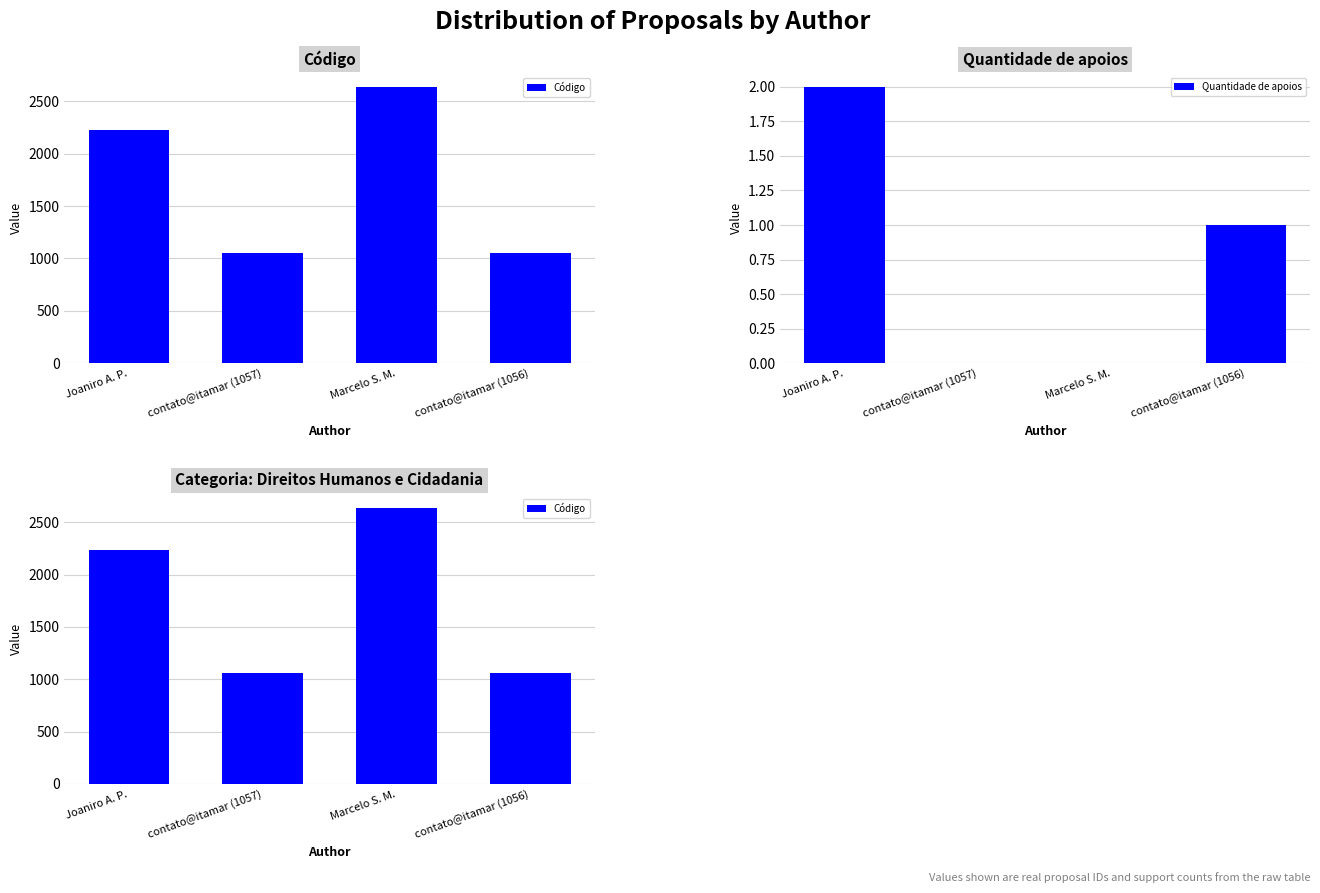

The Código series shows 1801 at contato@itamar (1056). True or false?

False